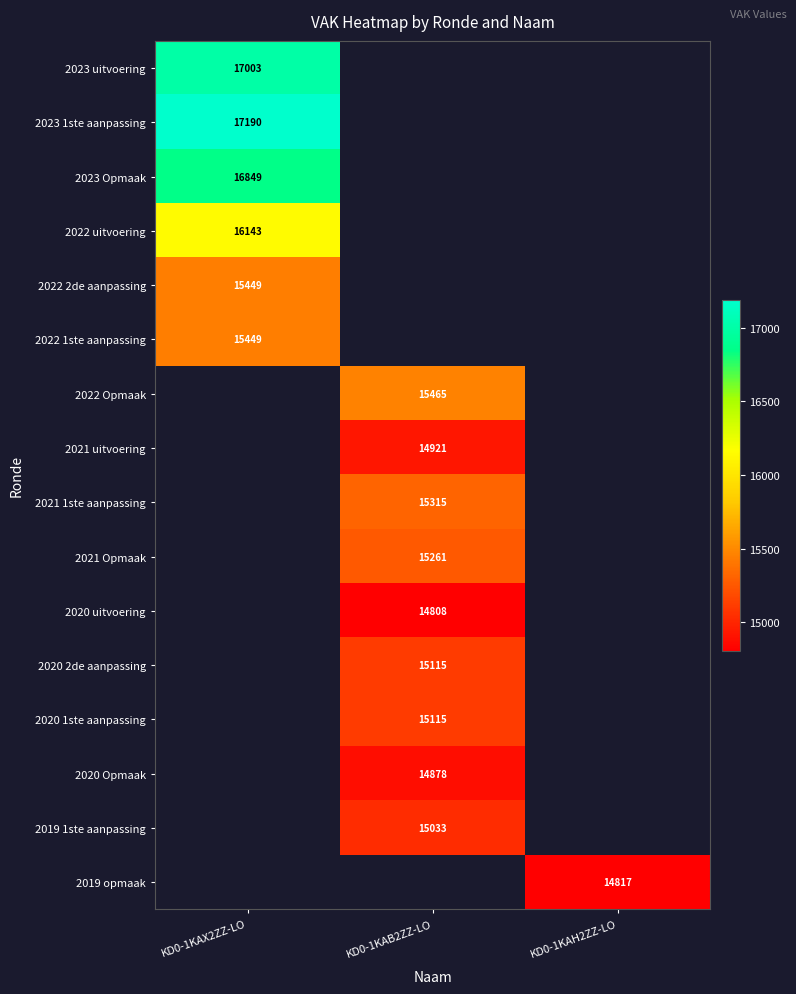

Is it true that 2022 uitvoering equals 25899 at KD0-1KAX2ZZ-LO?

False